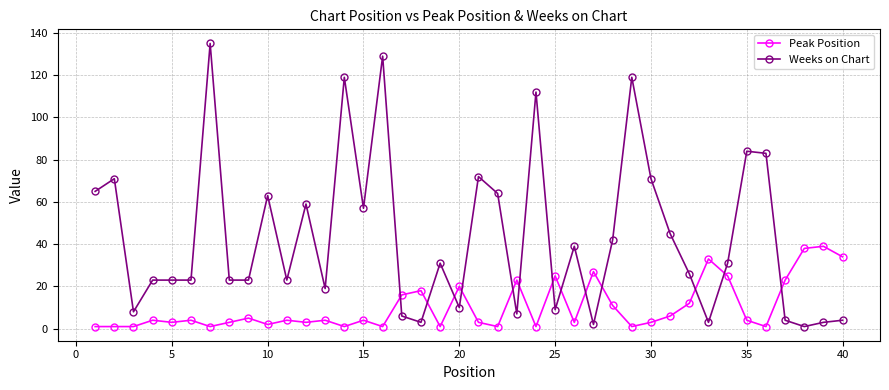

After their last crossing, which series has the higher values: Peak Position or Weeks on Chart?

Peak Position